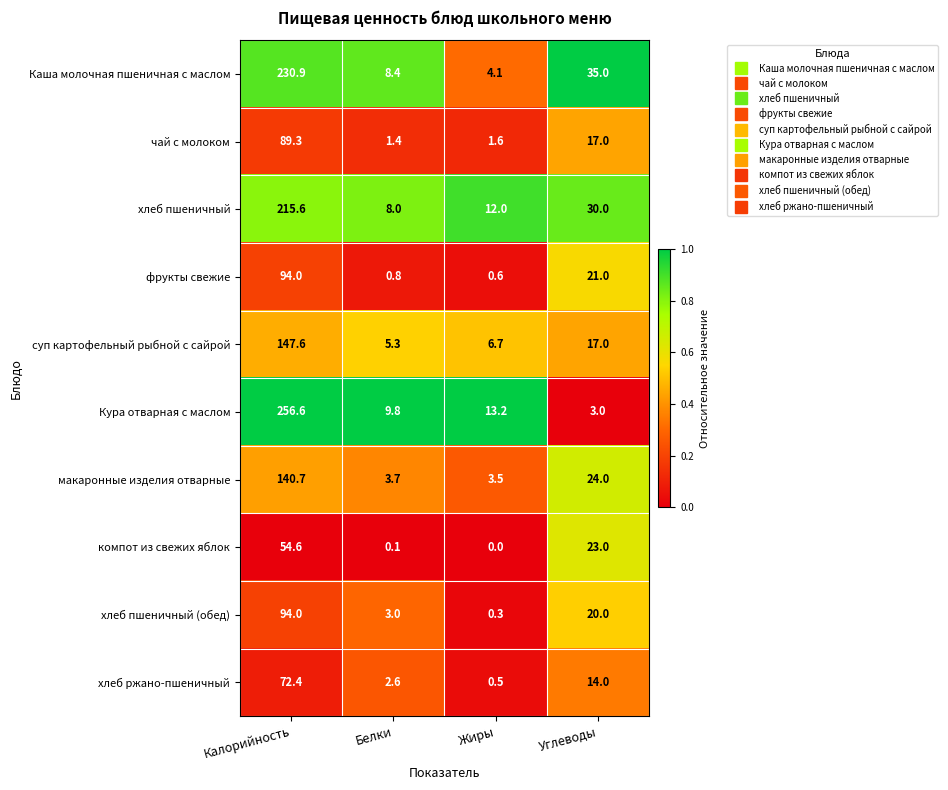

Rank the series at Жиры from lowest to highest value.

компот из свежих яблок, хлеб пшеничный (обед), хлеб ржано-пшеничный, фрукты свежие, чай с молоком, макаронные изделия отварные, Каша молочная пшеничная с маслом, суп картофельный рыбной с сайрой, хлеб пшеничный, Кура отварная с маслом